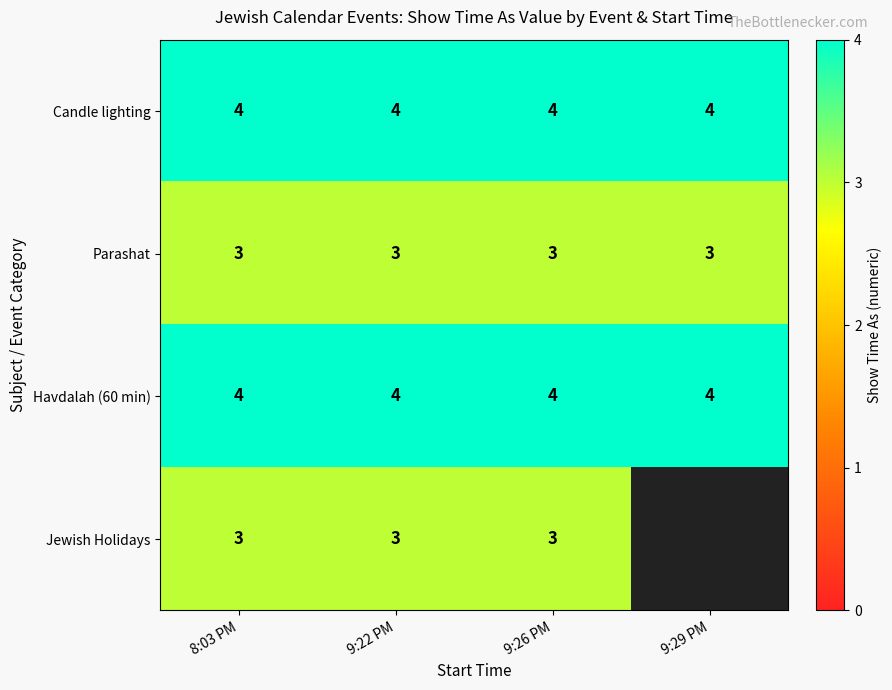

Between 9:22 PM and 8:03 PM, which is larger?

9:22 PM